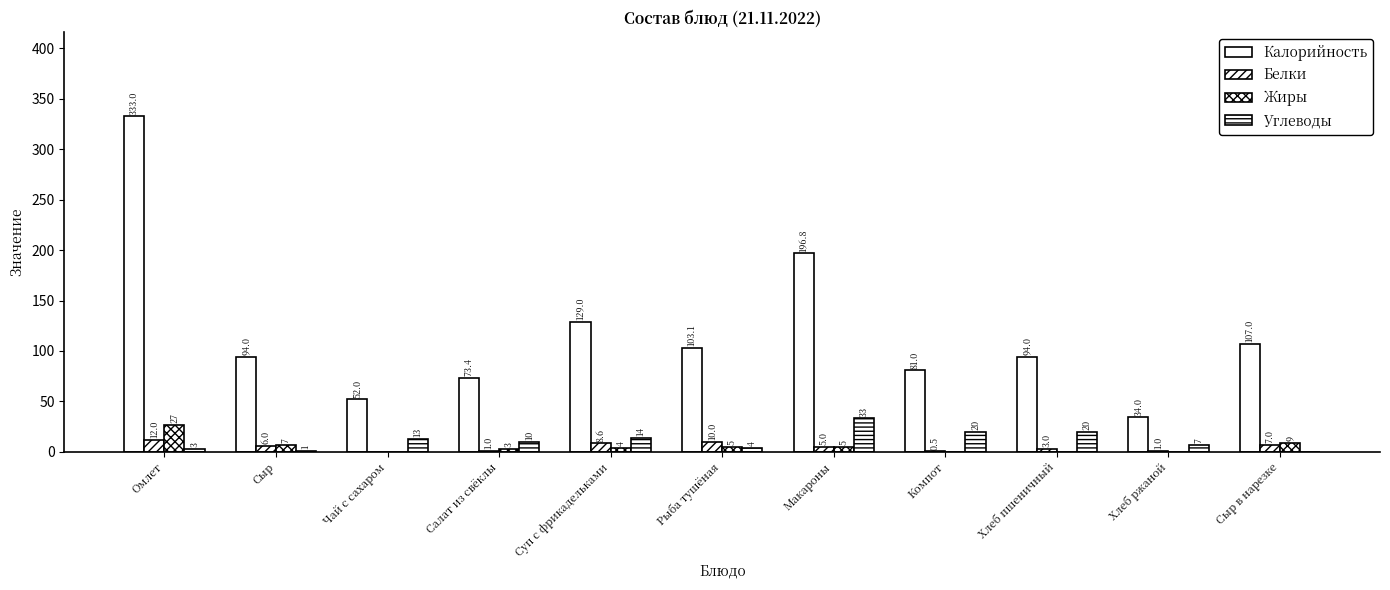

What is the label of the 4th bar from the left?

Салат из свёклы